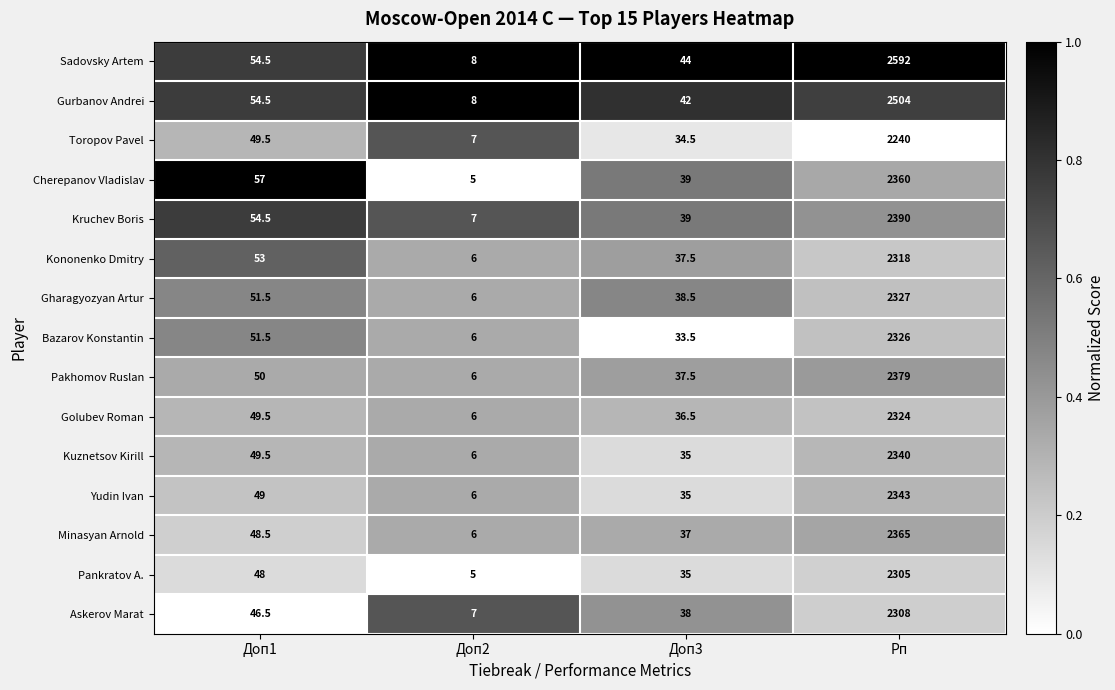

The value of Gurbanov Andrei at Доп1 is 54.5. True or false?

True